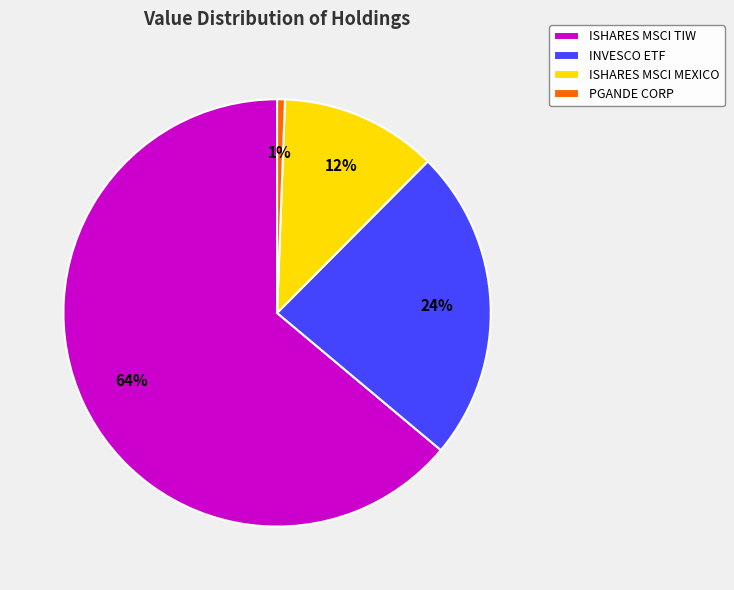

Which category has the biggest portion of the pie?

ISHARES MSCI TIW